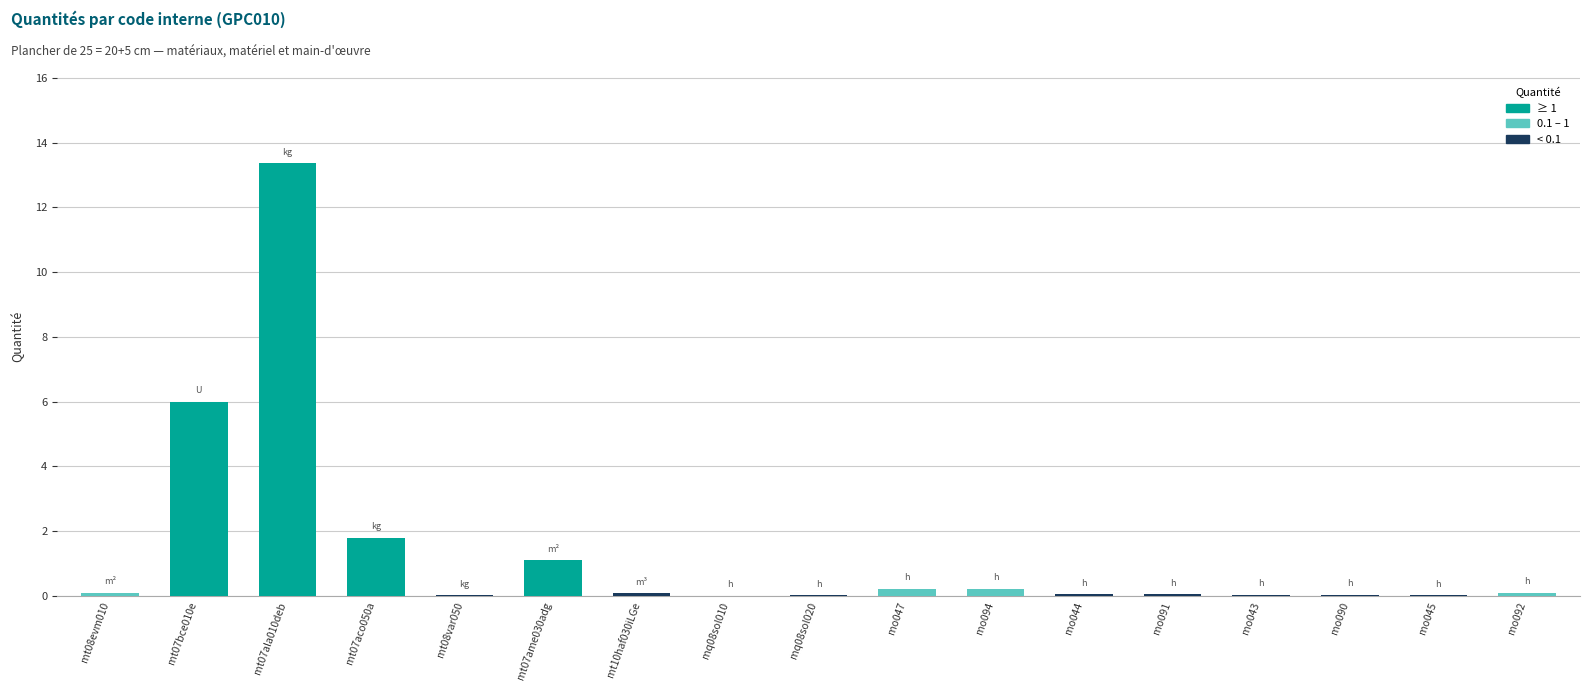

Which label corresponds to the largest value in the chart?

mt07ala010deb